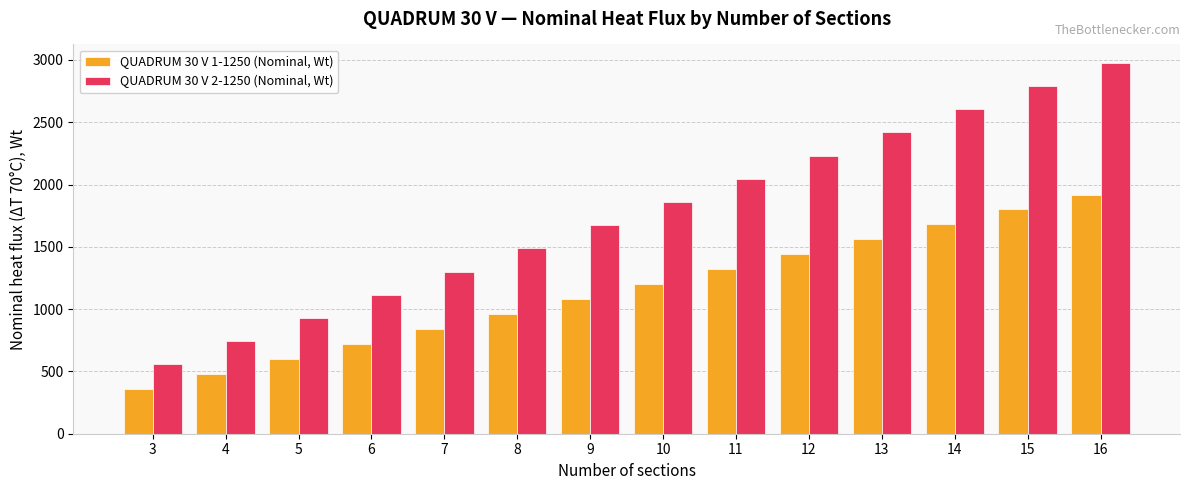

At how many categories does at least one series exceed 1226?

10